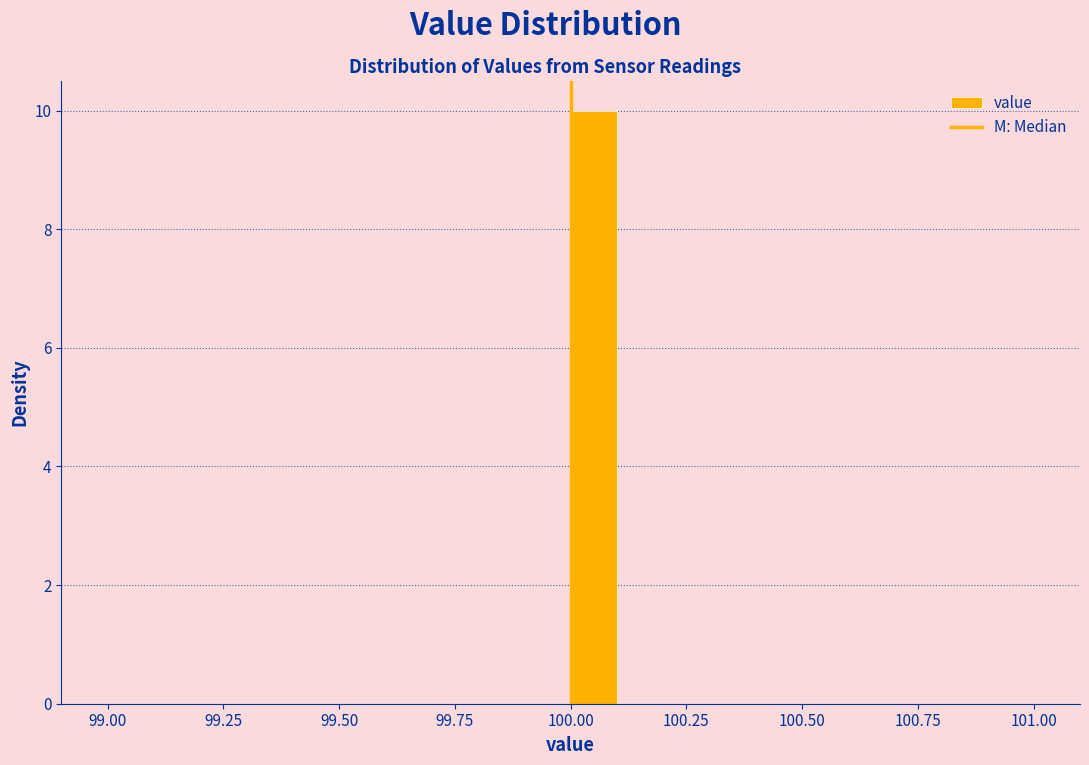

Read against the x-axis, roughly where is the centre of the tallest bar?

100.05